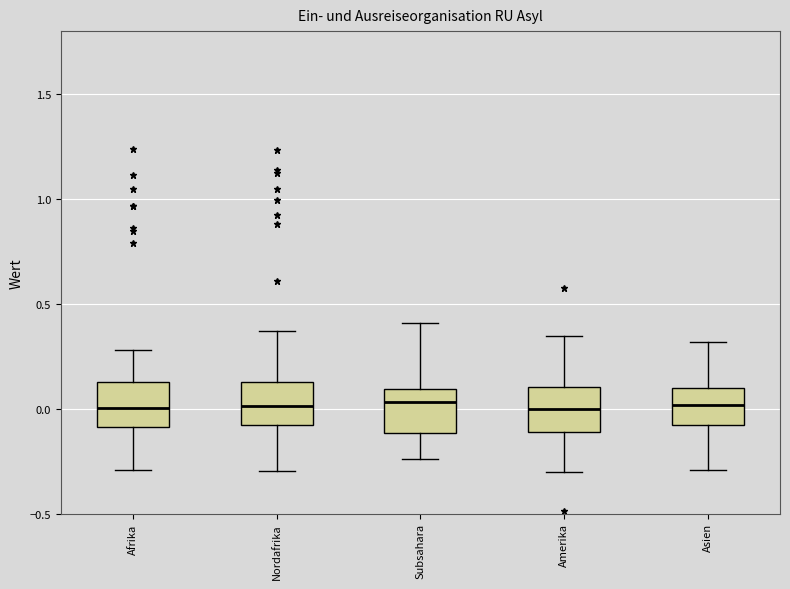

Reading left to right, read every box against the y-axis: the position of its median line, the range the box covers, and the ends of its whiskers. The values are not printed on the chart, so give them approximately, as read against the axis.

Afrika: median 0.00, box -0.10 to 0.15, whiskers -0.30 to 0.30
Nordafrika: median 0.00, box -0.10 to 0.15, whiskers -0.30 to 0.35
Subsahara: median 0.05, box -0.10 to 0.10, whiskers -0.25 to 0.40
Amerika: median 0.00, box -0.10 to 0.10, whiskers -0.30 to 0.35
Asien: median 0.00, box -0.10 to 0.10, whiskers -0.30 to 0.30